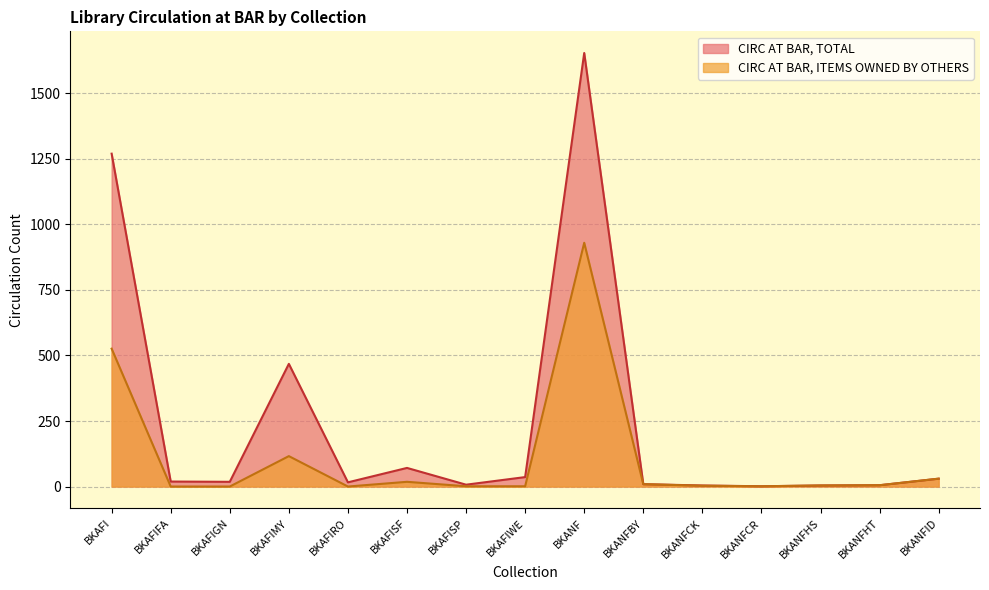

Reading left to right, list all the values displayed in this chart.

CIRC AT BAR, TOTAL: 1270	19	18	468	16	71	7	36	1654	9	4	1	4	5	30
CIRC AT BAR, ITEMS OWNED BY OTHERS: 526	0	0	116	0	18	1	1	930	9	3	1	4	5	30